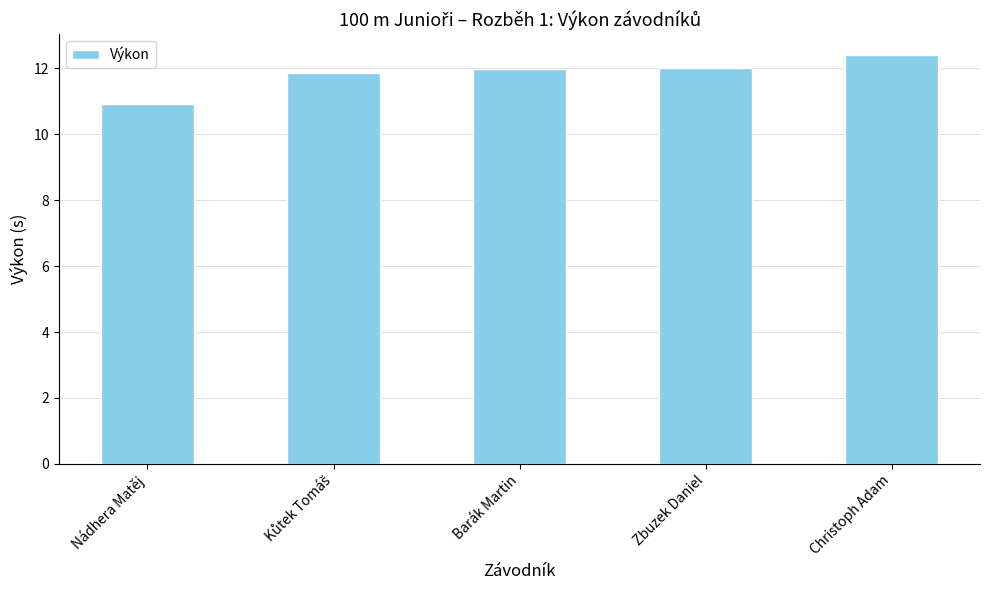

Reading right to left, what are all the values shown in this chart?

12.4	12.0	12.0	11.9	10.9